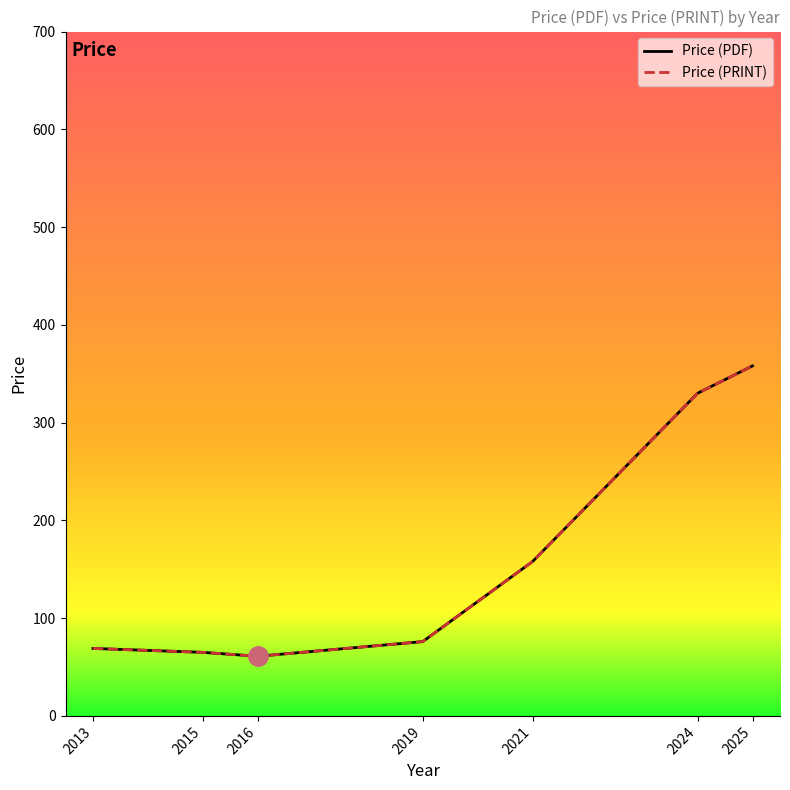

Which series has the largest total across all categories?

Price (PDF)